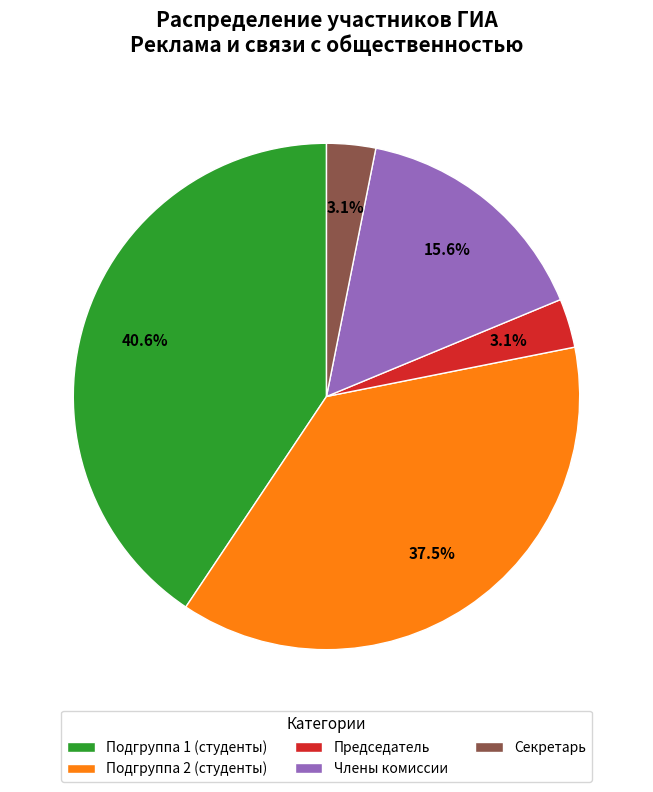

Is there a majority slice in this chart?

No